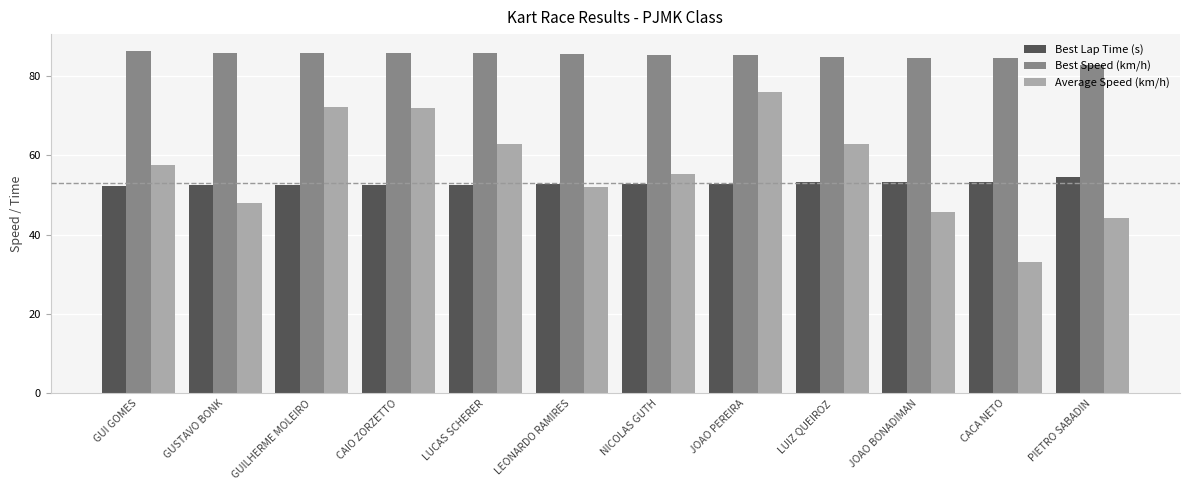

Are the bars horizontal?

No